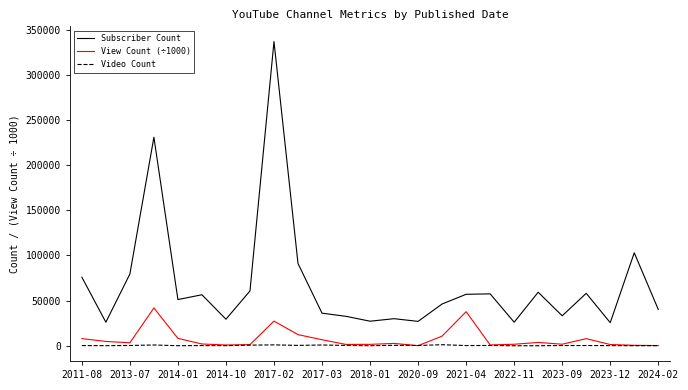

Which series has the largest total across all categories?

Subscriber Count